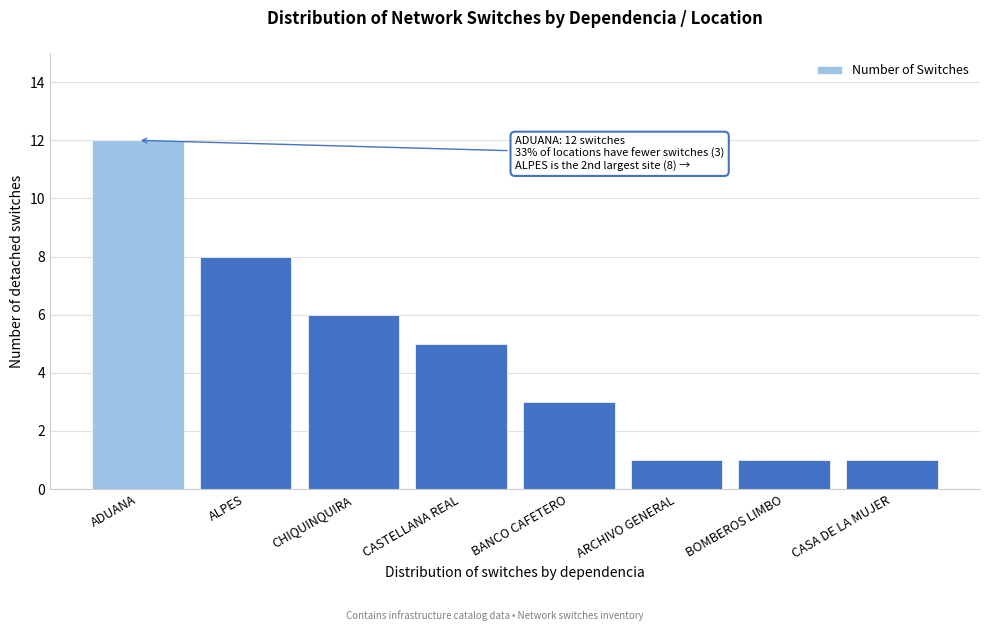

Reading right to left, list all the values displayed in this chart.

1	1	1	3	5	6	8	12